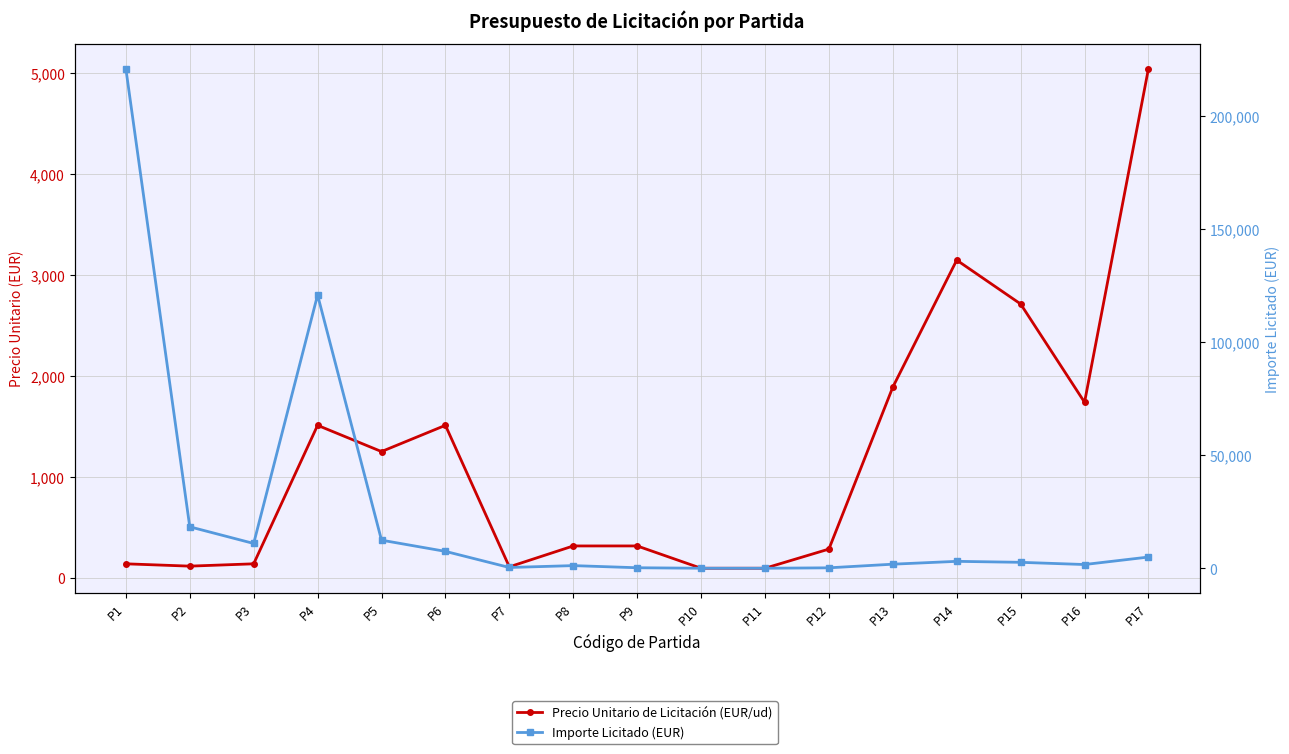

How many interior local valleys does the Importe Licitado (EUR) series have?

4